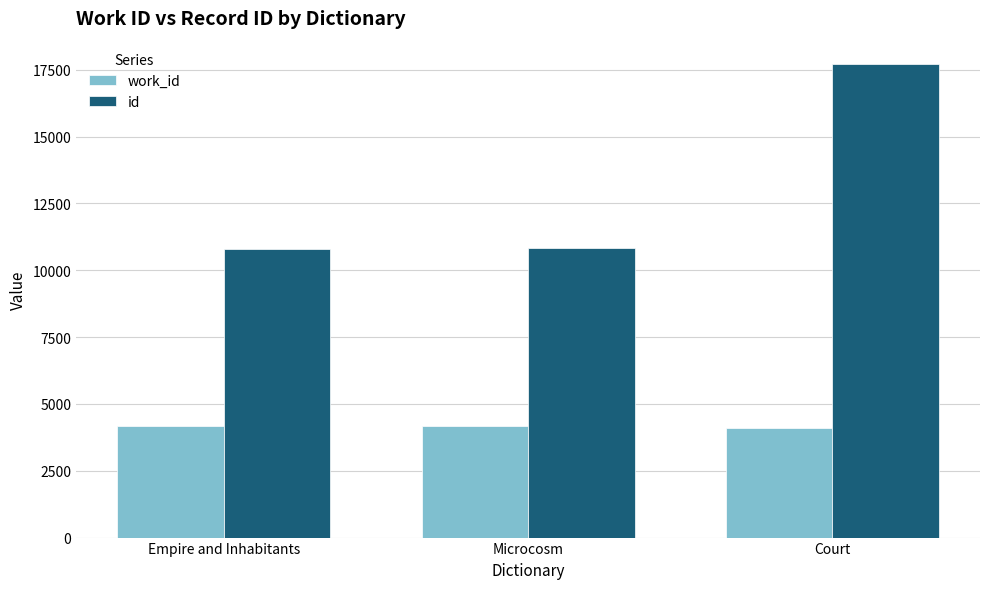

What position from the right is Microcosm?

2